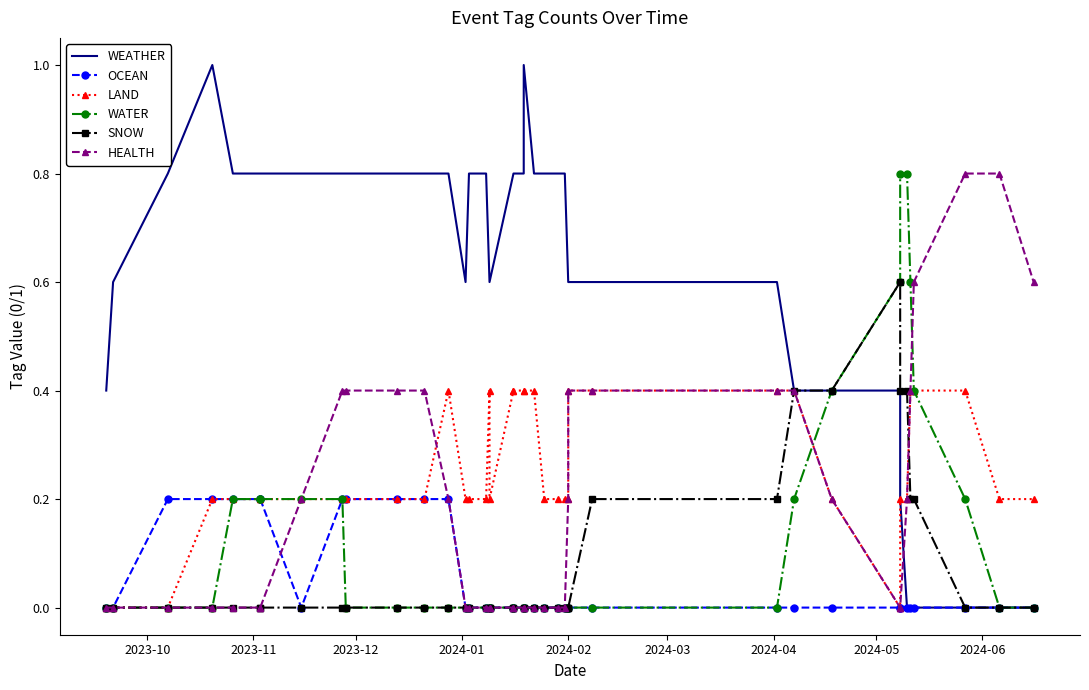

How many distinct data groups are displayed?

6